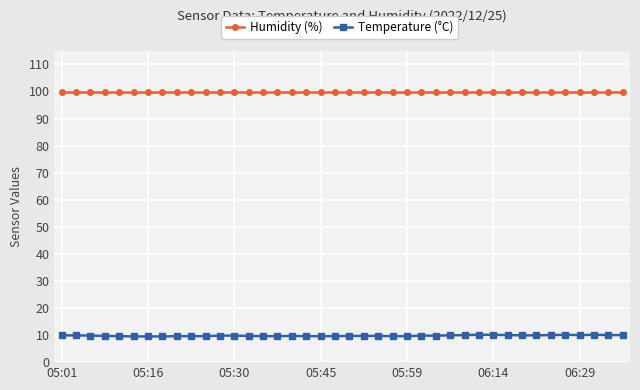

Which series has the widest spread of values?

Temperature (°C)